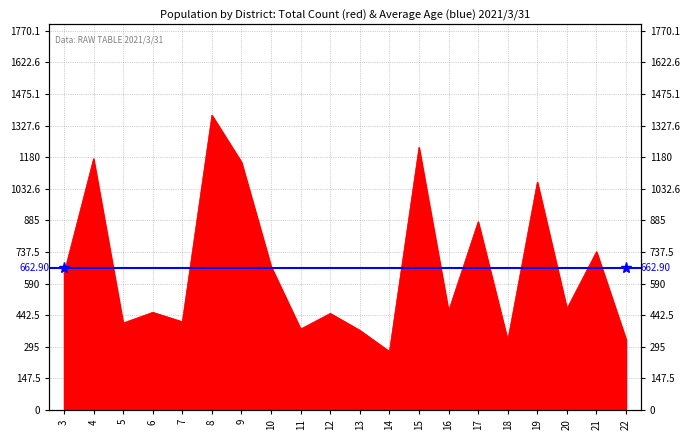

What is the change in value from 6 to 22?

-127